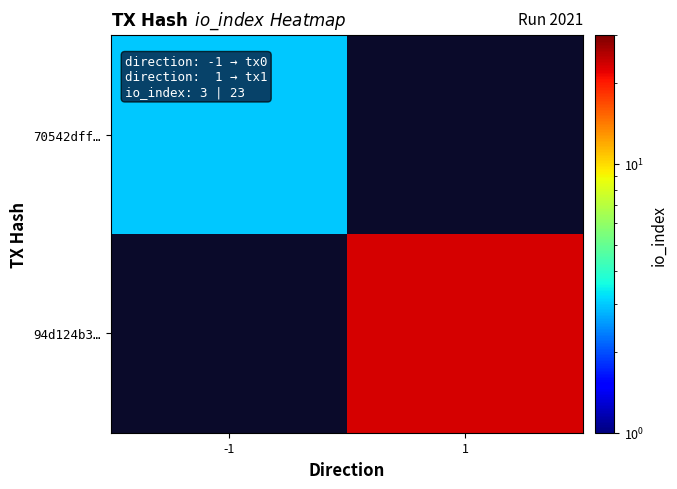

At how many categories does at least one series exceed 14?

1